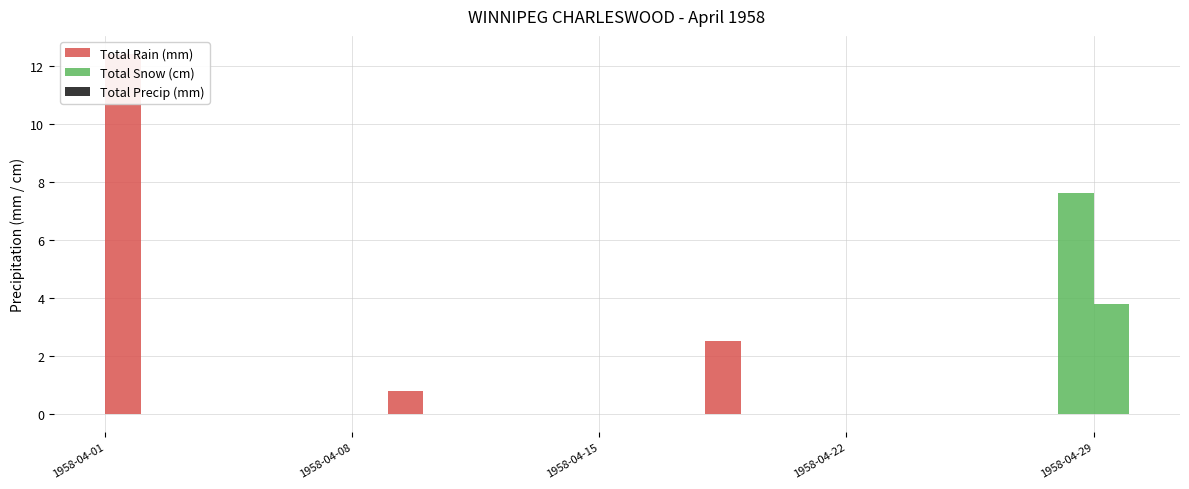

Is it true that Total Snow (cm) equals -2.7 at 1958-04-19?

False